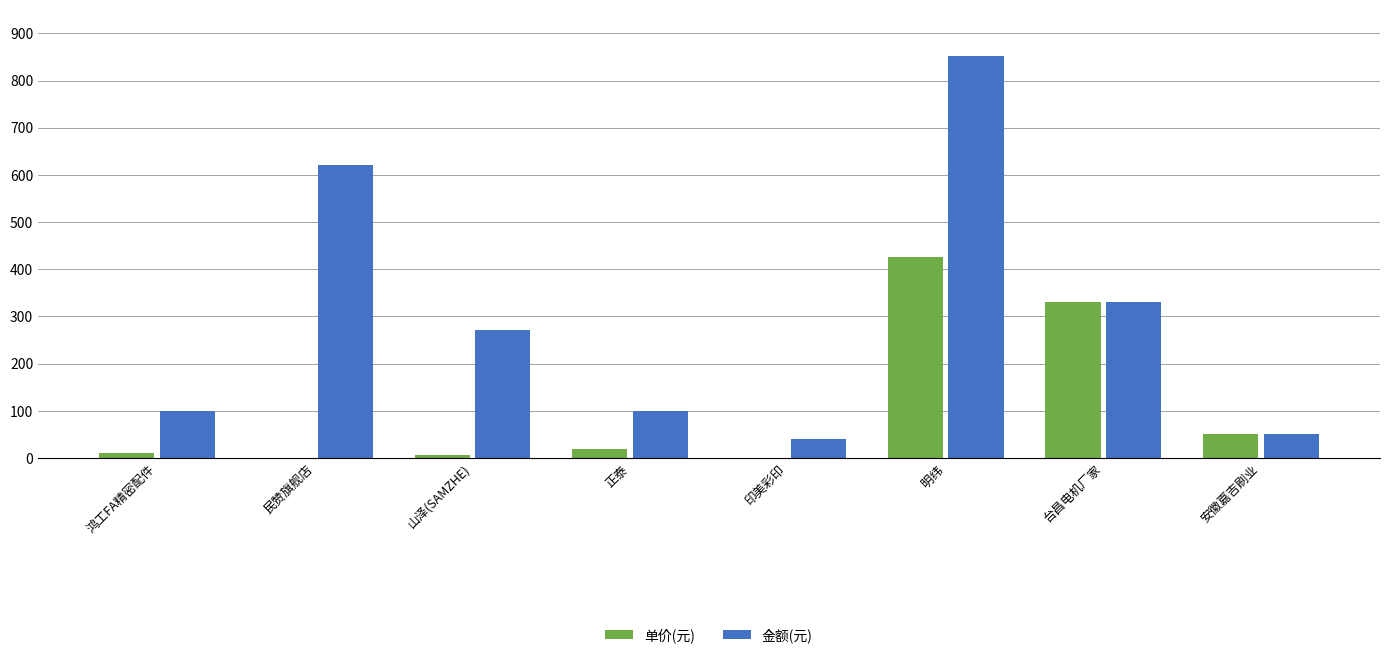

At which category does the chart reach its peak across all series?

明纬